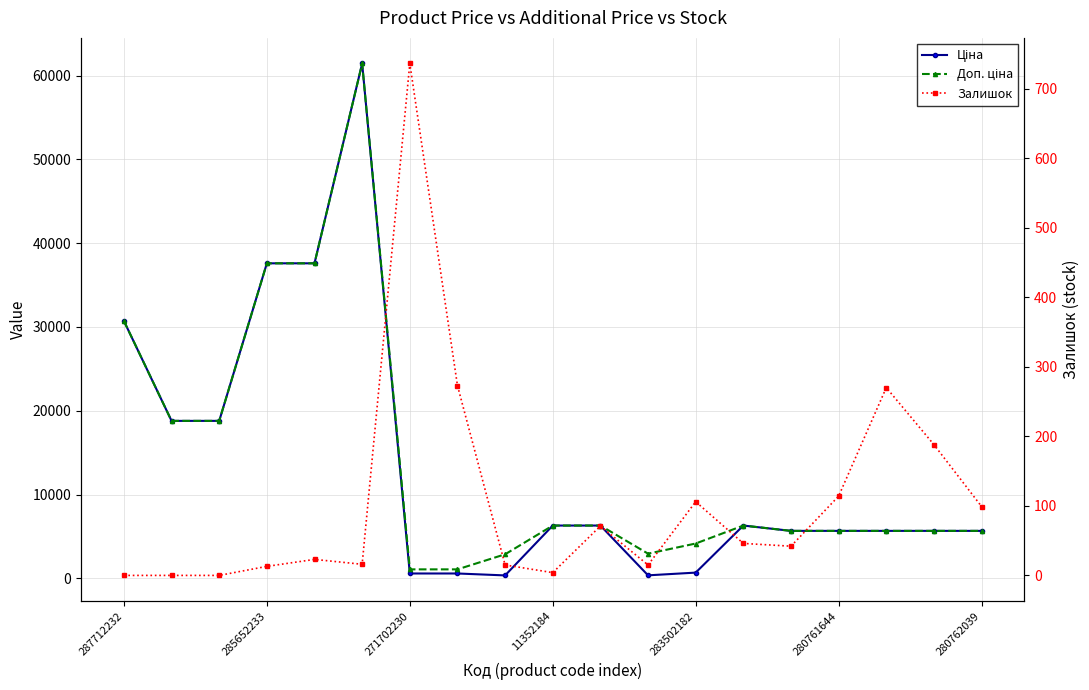

What is the difference between the Ціна values at 280762039 and 287712232?

25043.3